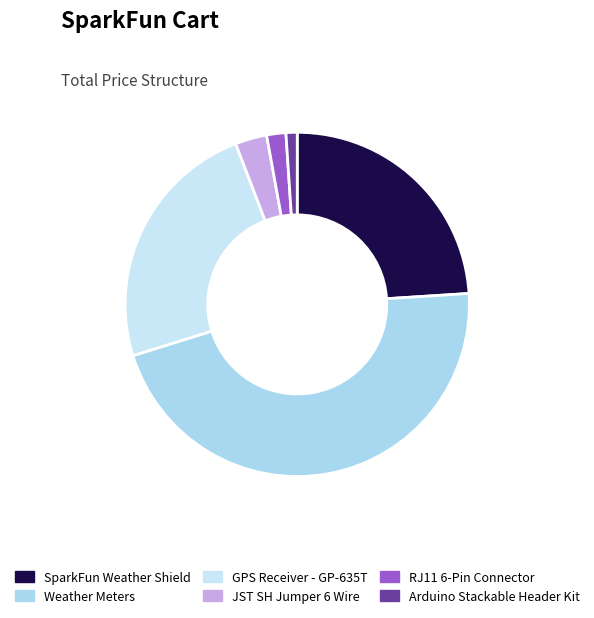

How many segments does this pie chart have?

6